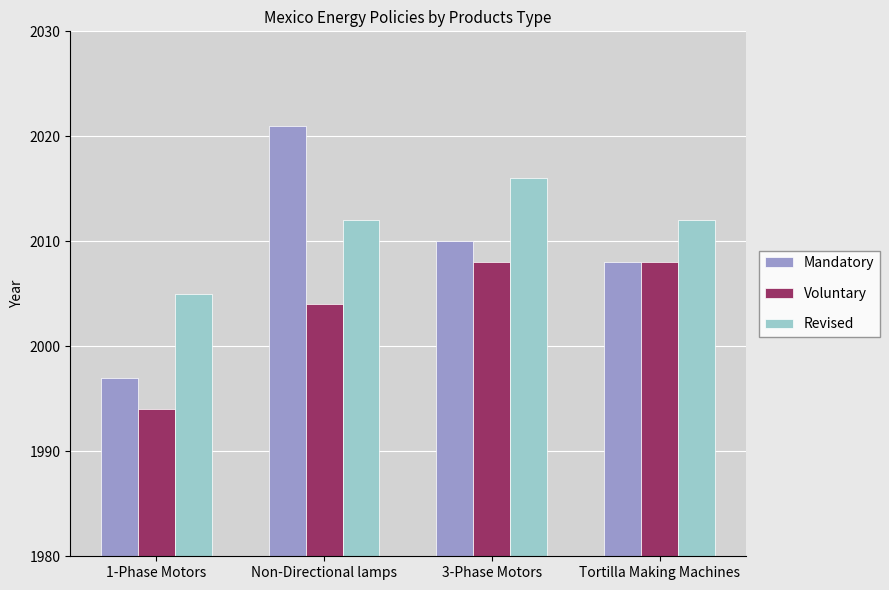

At which label does Mandatory first exceed 2010?

Non-Directional lamps